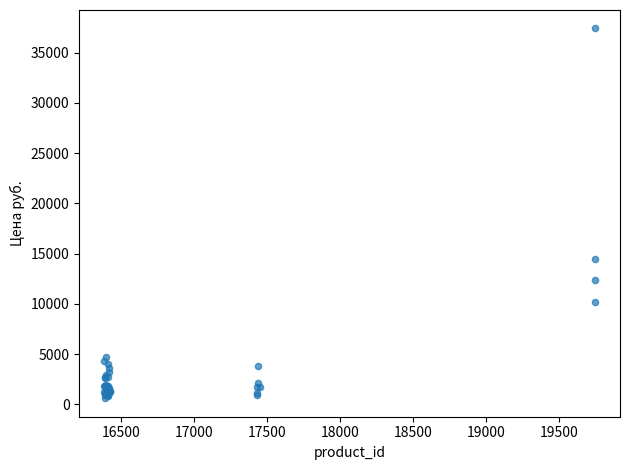

What Y value in the scatter plot is closest to 19012?

14484.0